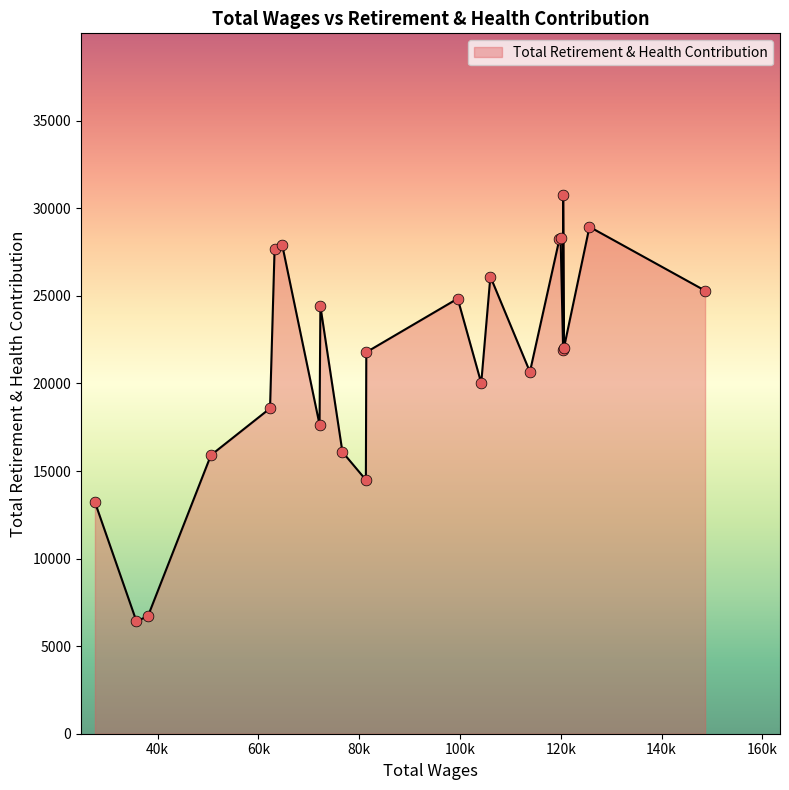

What is the change in value from 148628.0 to 63218.0?

+2375